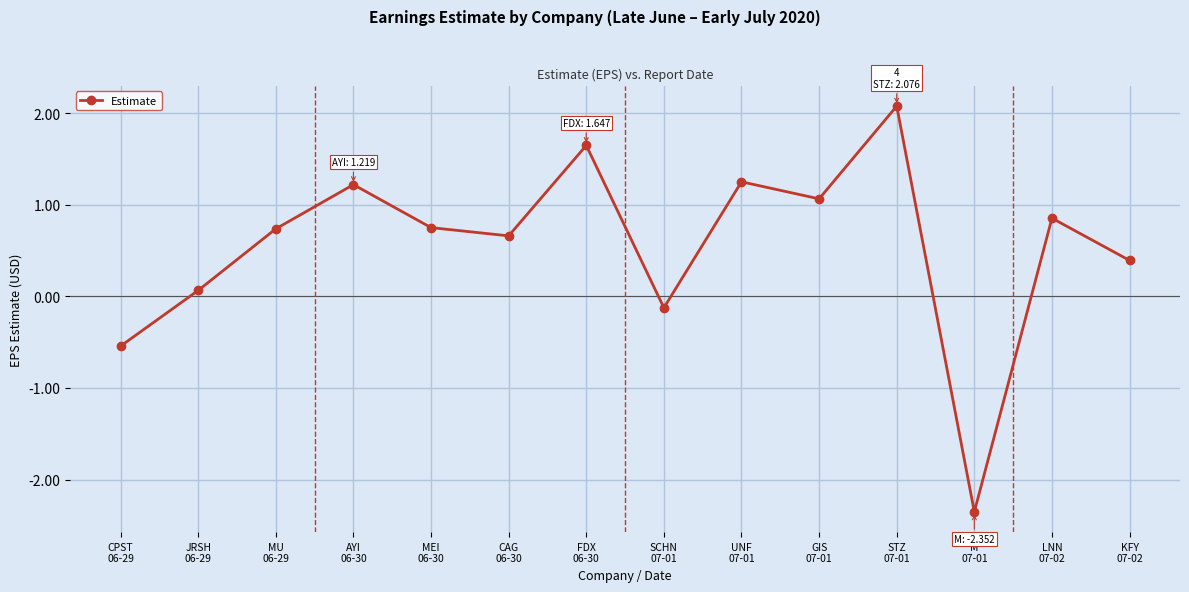

Which has a higher value, CPST
06-29 or UNF
07-01?

UNF
07-01